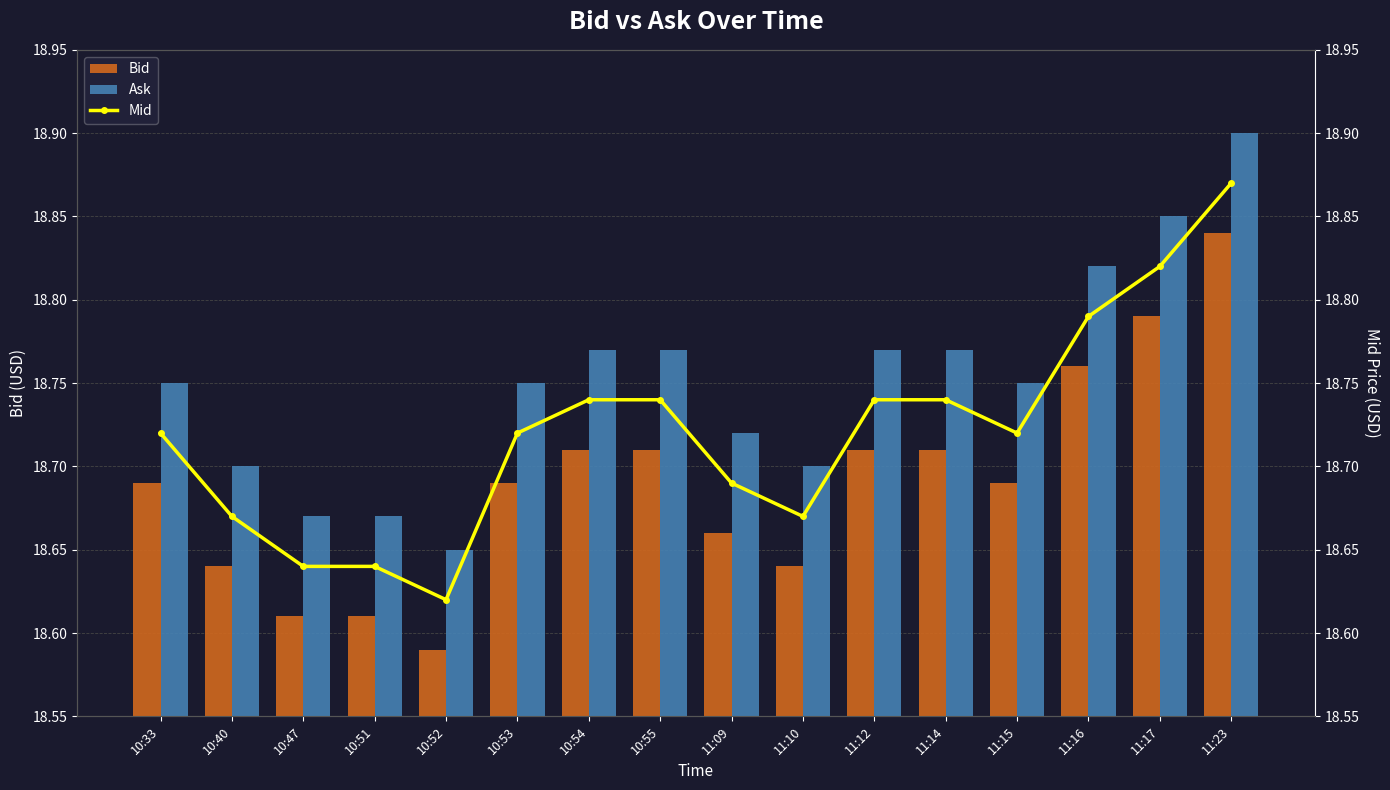

What is the label of the 14th bar from the right?

10:47